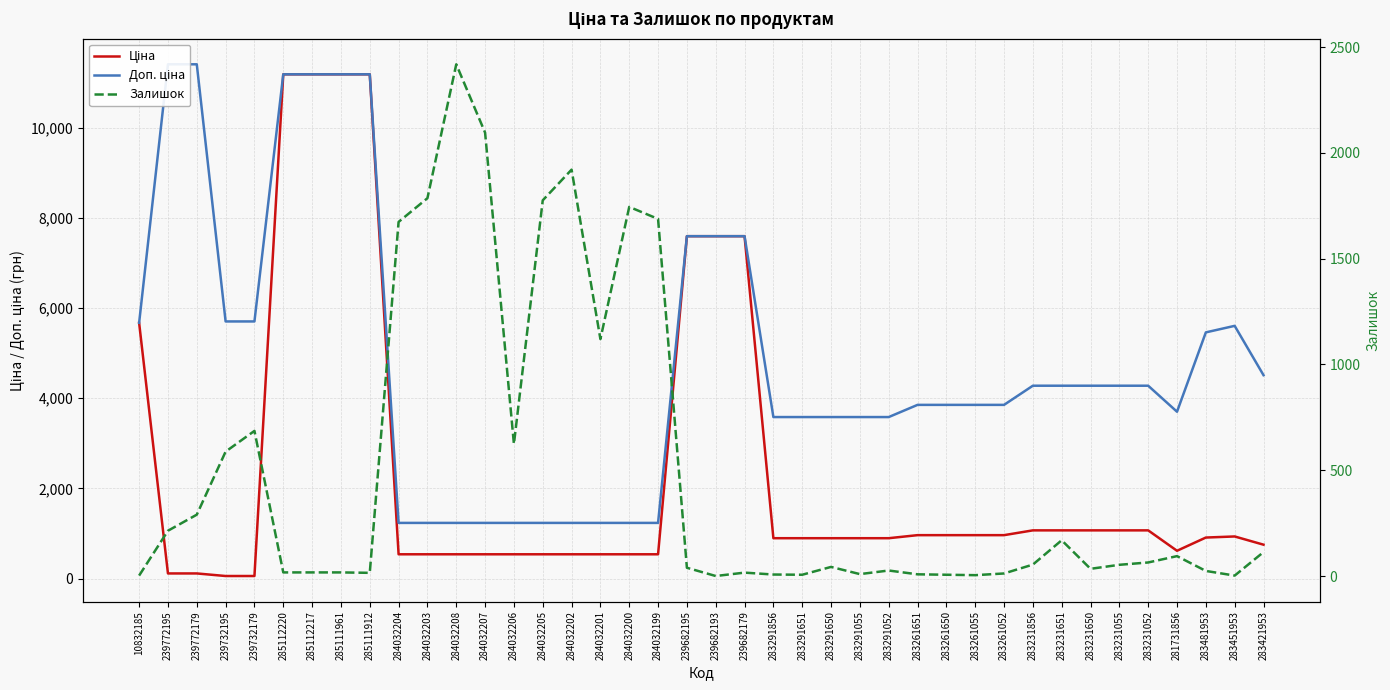

What is the total value across all series at 283291856?

4486.5